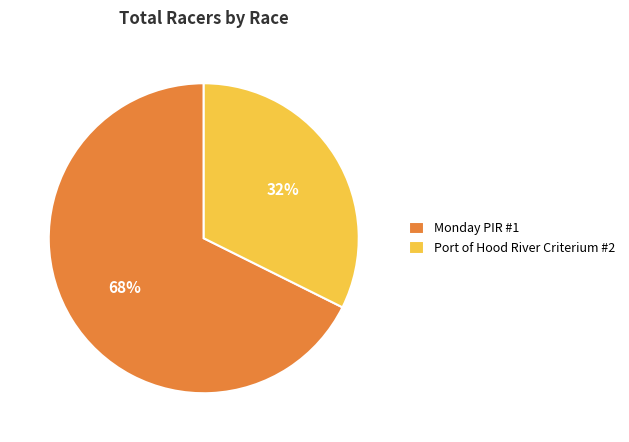

To the nearest percent, what portion does Port of Hood River Criterium #2 represent?

32%